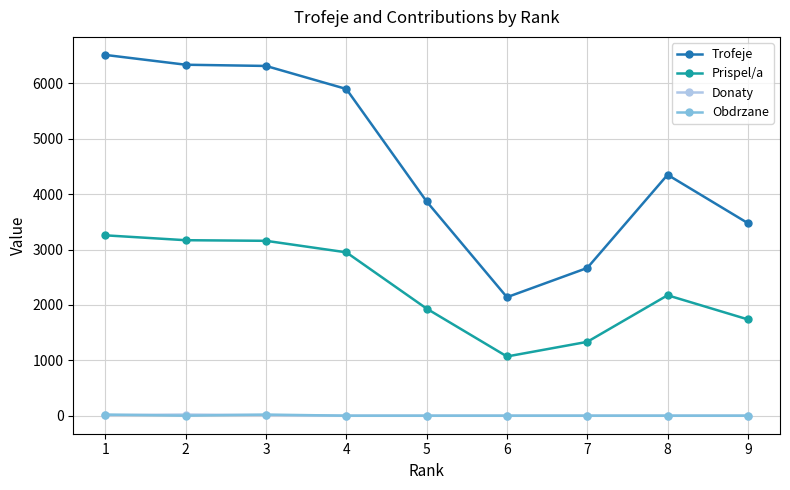

True or false: Prispel/a and Obdrzane cross at least once.

False